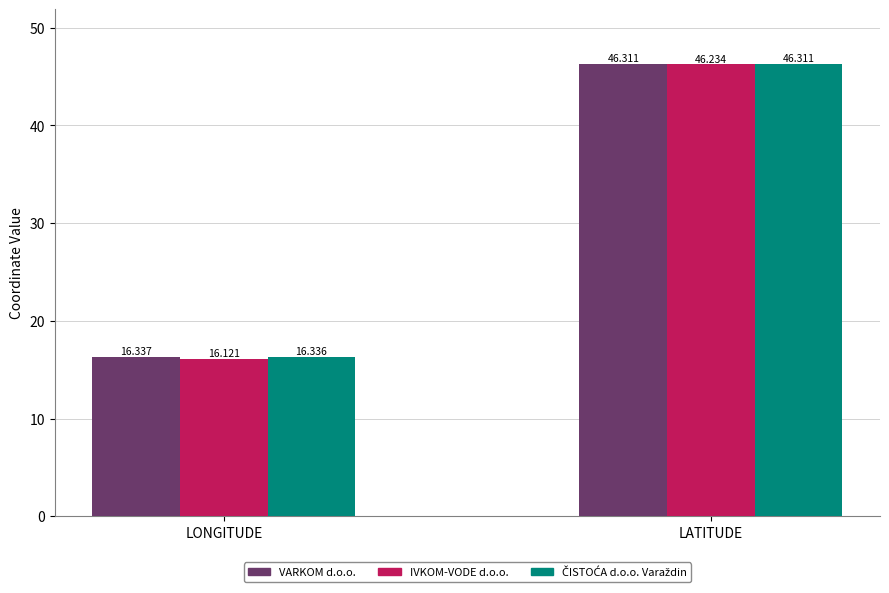

Are the bars grouped side by side (vs. stacked)?

Yes